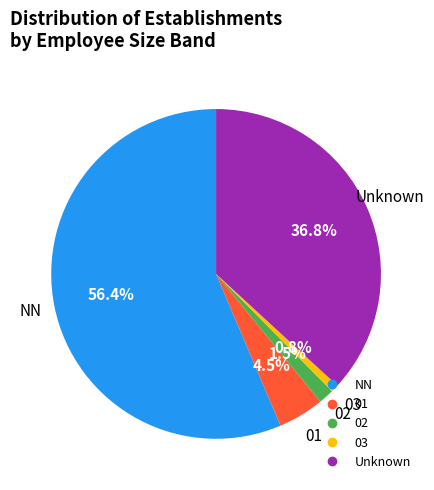

Is there any slice that represents more than half of the pie?

Yes